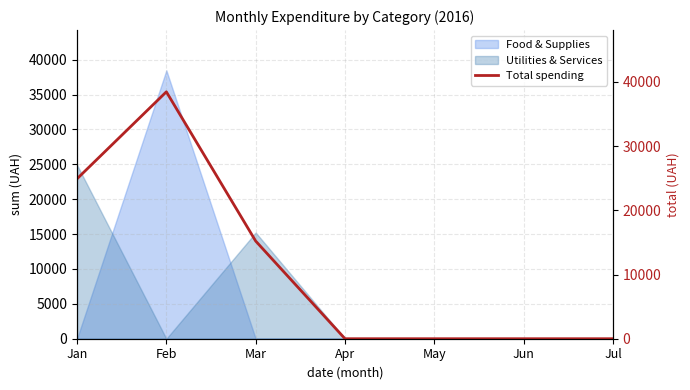

Which has a higher value, Mar or Jul?

Mar